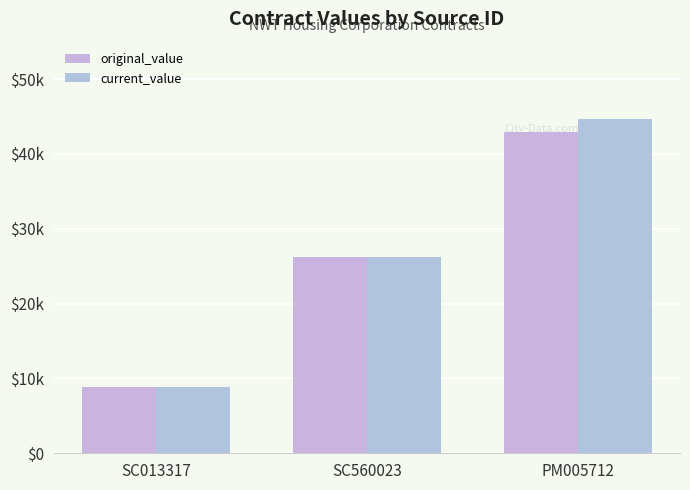

Count the number of data series in this chart.

2